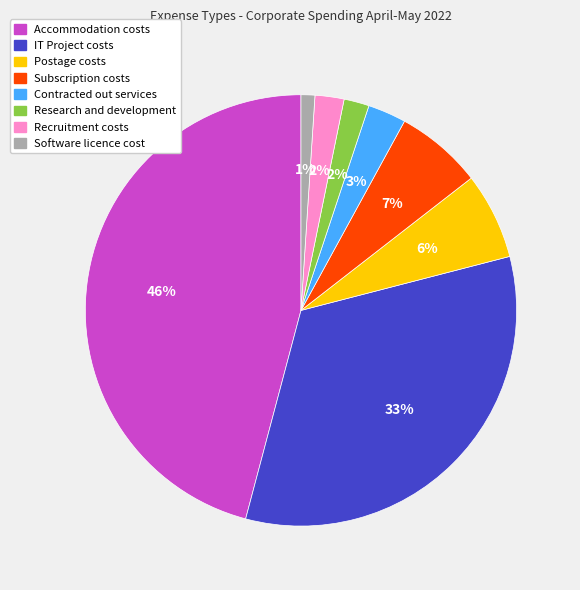

Which category has the biggest portion of the pie?

Accommodation costs